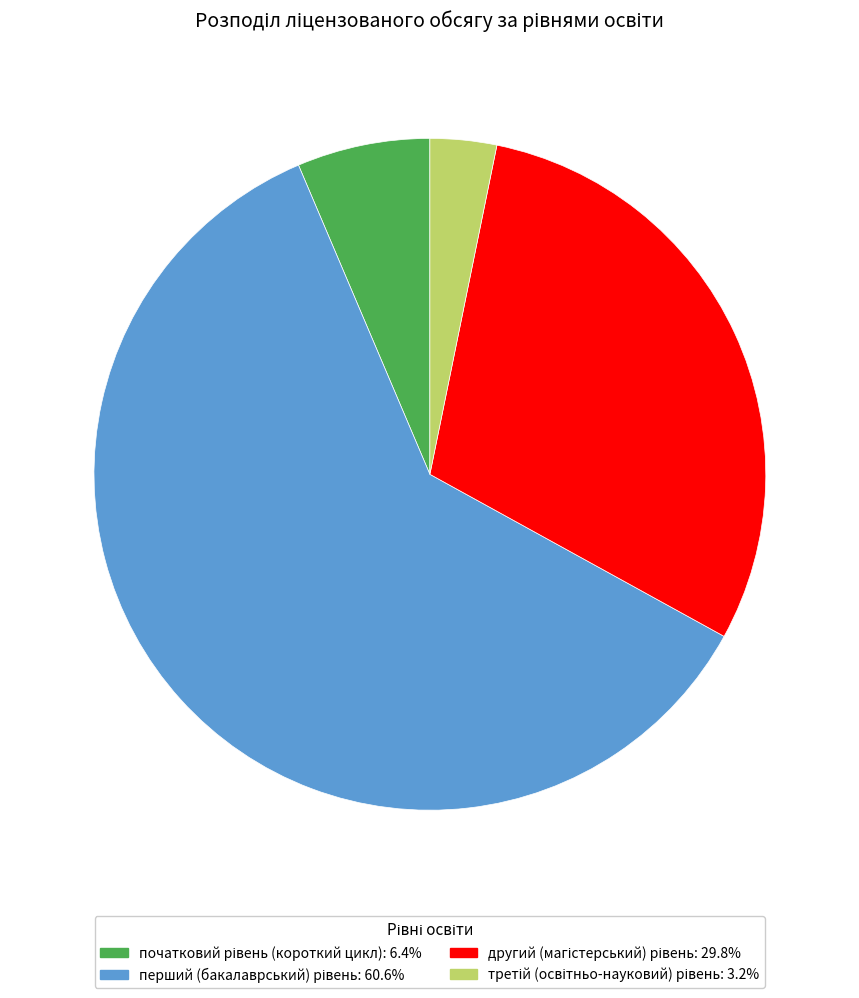

Does any single category account for the majority?

Yes